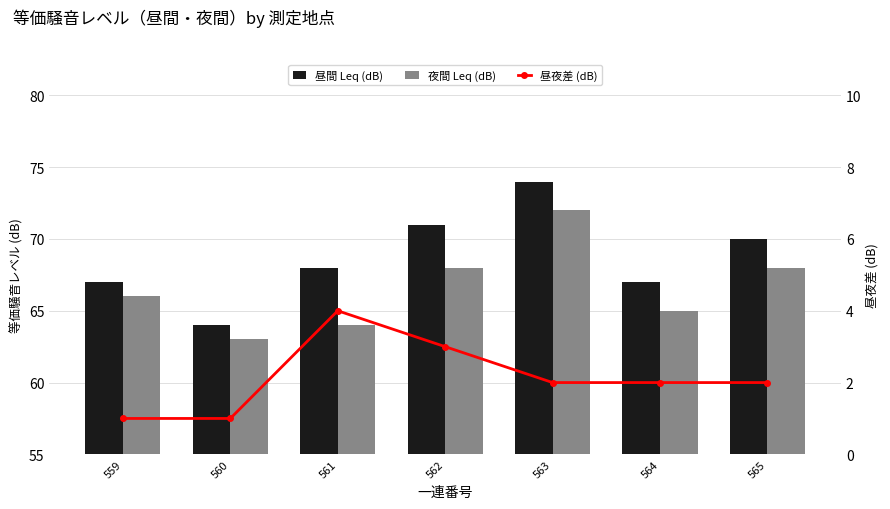

What is the difference between the maximum and minimum values in the 夜間 Leq (dB) series?

9